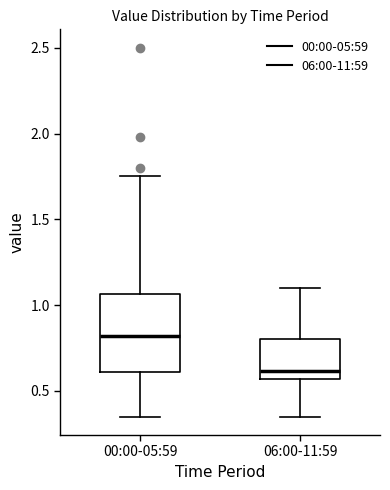

Comparing the boxes themselves (not the whiskers), which one is the tallest?

00:00-05:59